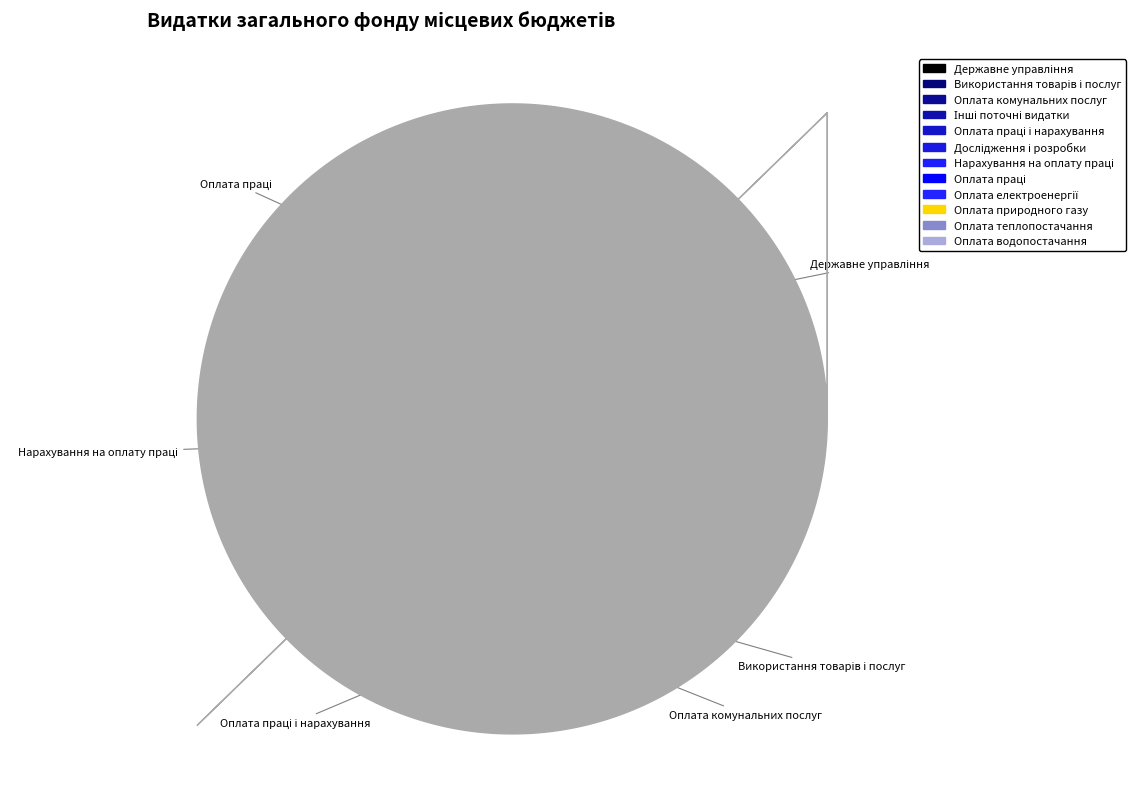

The Оплата праці і нарахування slice represents 28% of the pie. True or false?

True